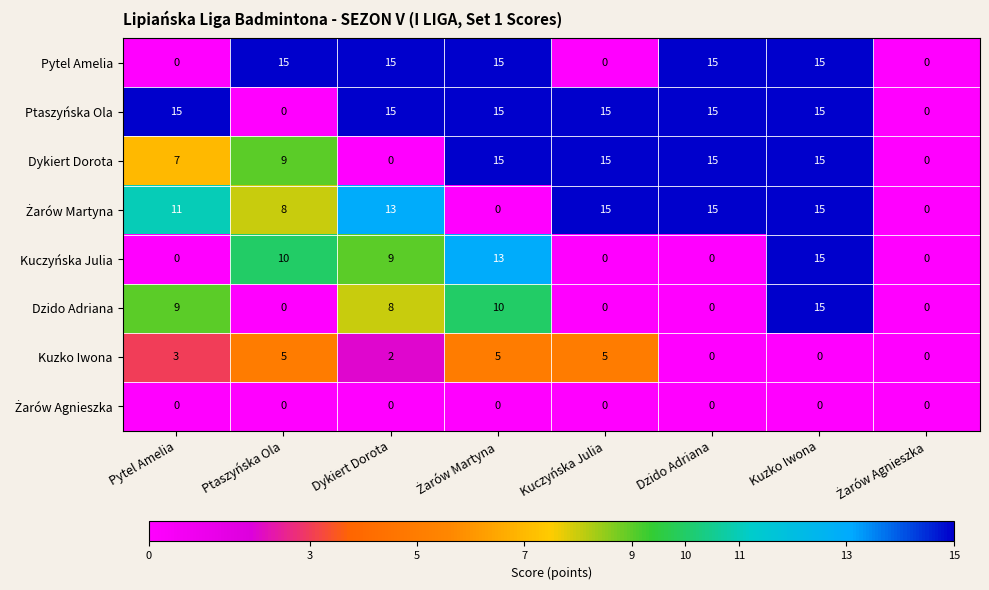

Is it true that Dzido Adriana equals 15 at Kuzko Iwona?

True